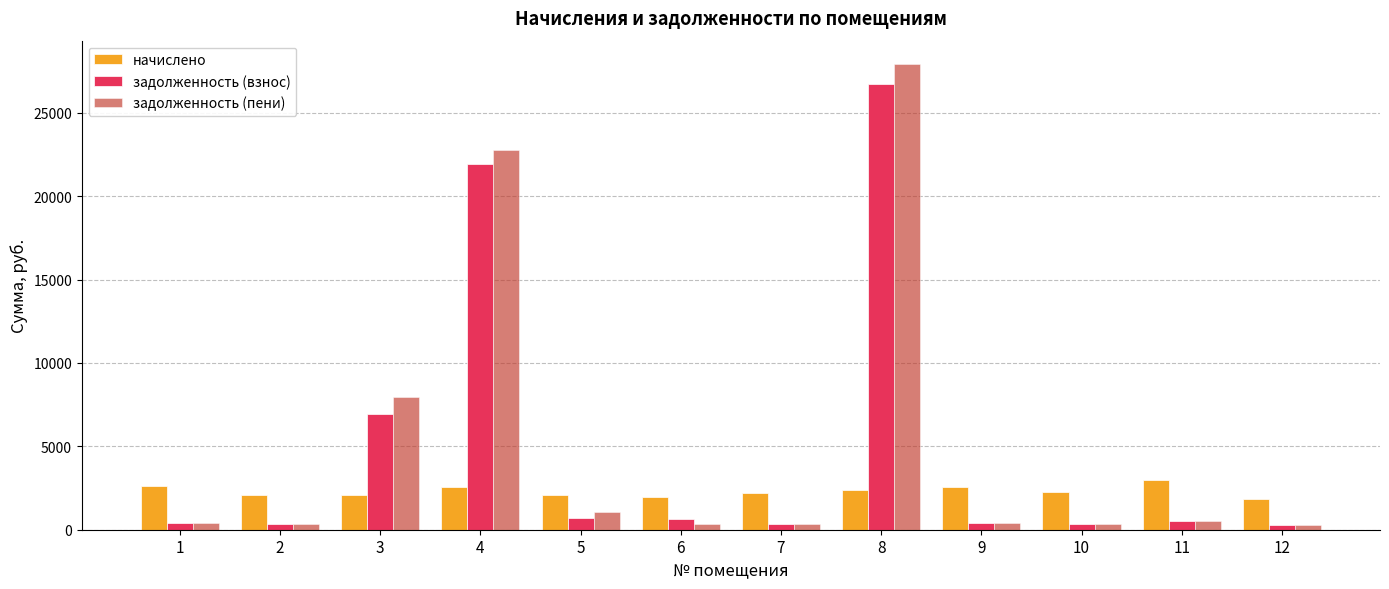

How many categories are shown in the chart?

12